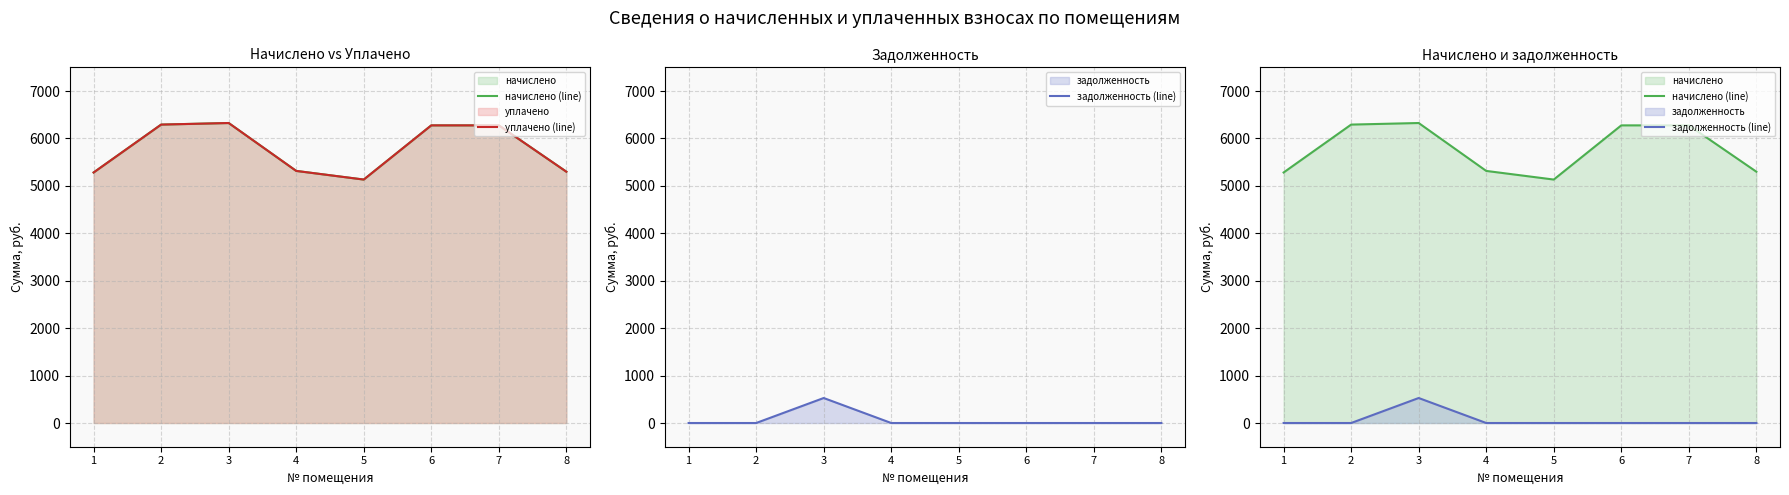

How many lines are shown in the chart?

3